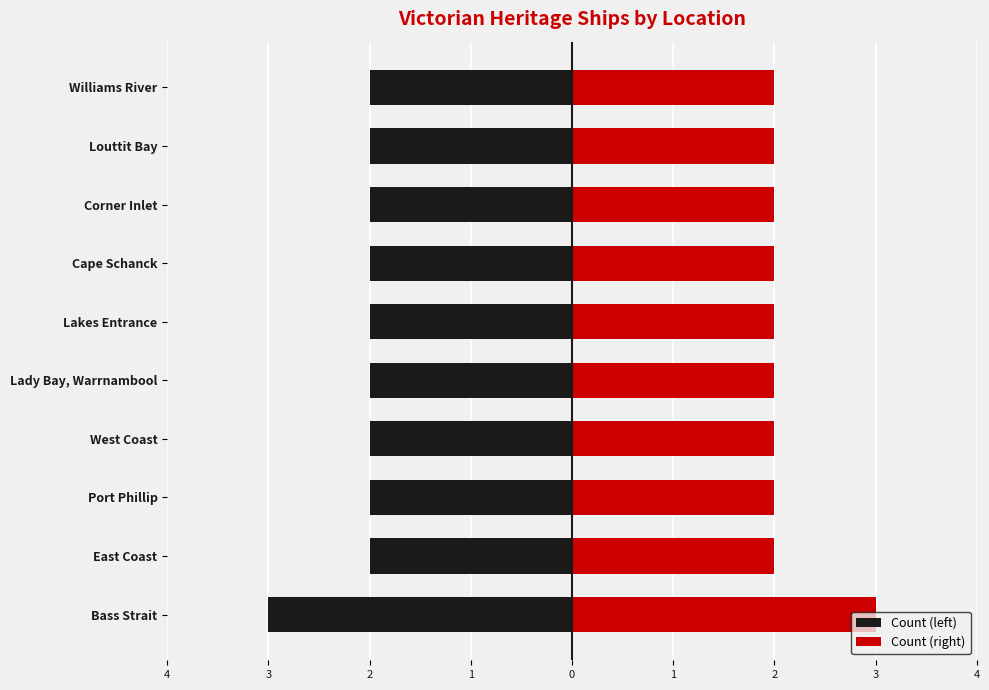

The Count (left) series shows -2 at Williams River. True or false?

True